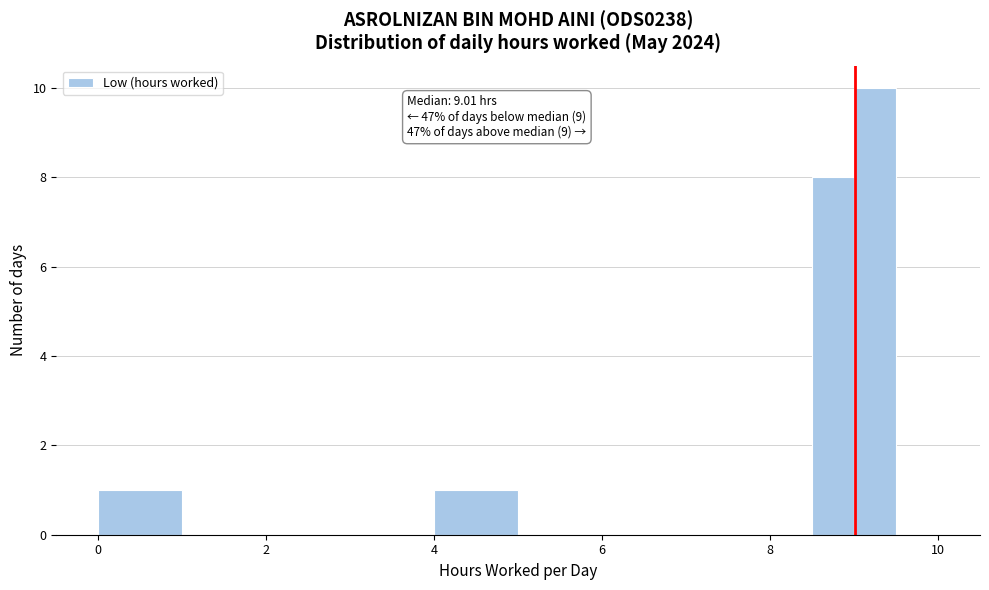

Read against the x-axis, roughly where is the centre of the tallest bar?

9.2